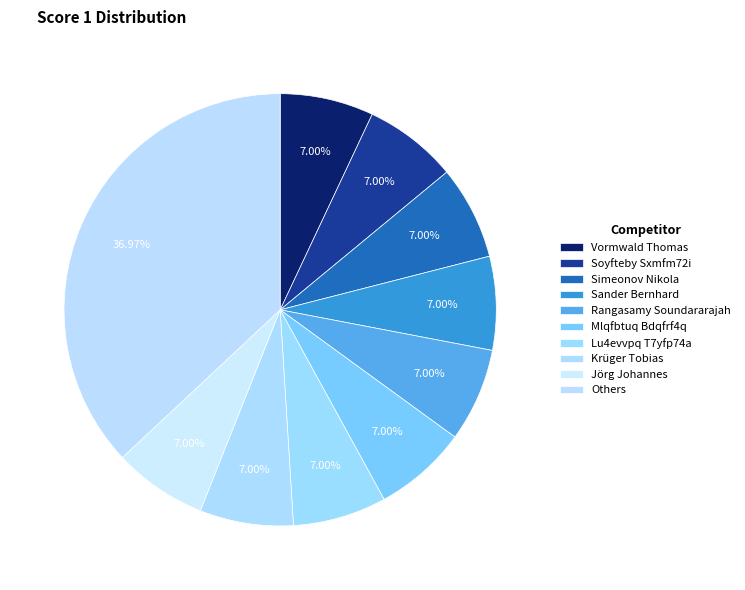

Does Sander Bernhard represent more than half of the total?

No